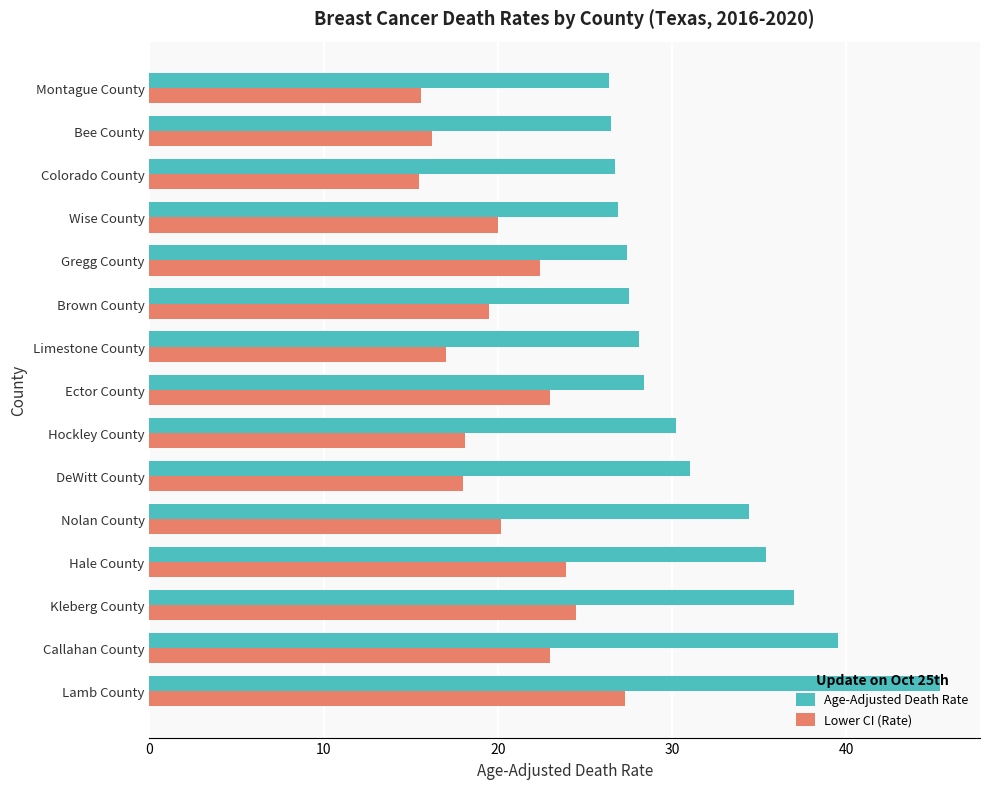

At which category is the sum across all series the highest?

Lamb County